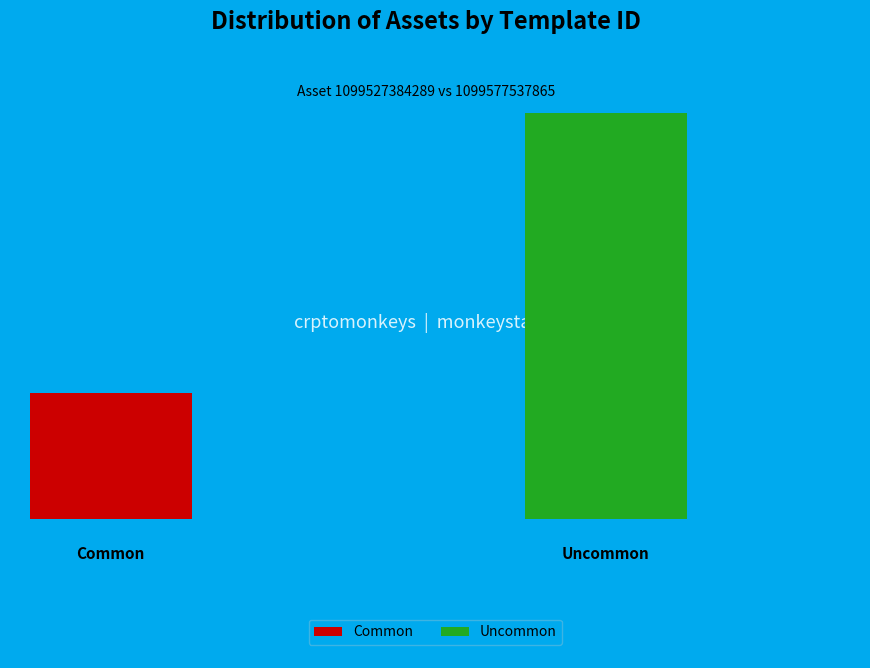

Is it true that 1099527384289 is 11% of the pie?

False